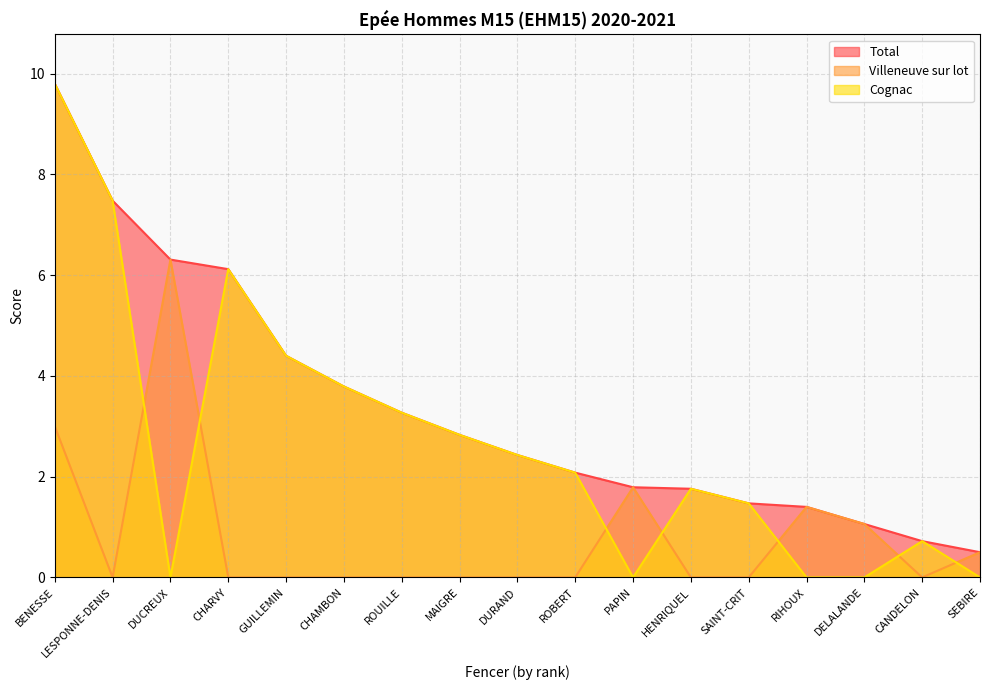

Reading left to right, list all the values displayed in this chart.

Total: 9.8	7.5	6.3	6.1	4.4	3.8	3.3	2.8	2.4	2.1	1.8	1.8	1.5	1.4	1.1	0.7	0.5
Villeneuve sur lot: 3.0	0.0	6.3	0.0	0.0	0.0	0.0	0.0	0.0	0.0	1.8	0.0	0.0	1.4	1.1	0.0	0.5
Cognac: 9.8	7.5	0.0	6.1	4.4	3.8	3.3	2.8	2.4	2.1	0.0	1.8	1.5	0.0	0.0	0.7	0.0